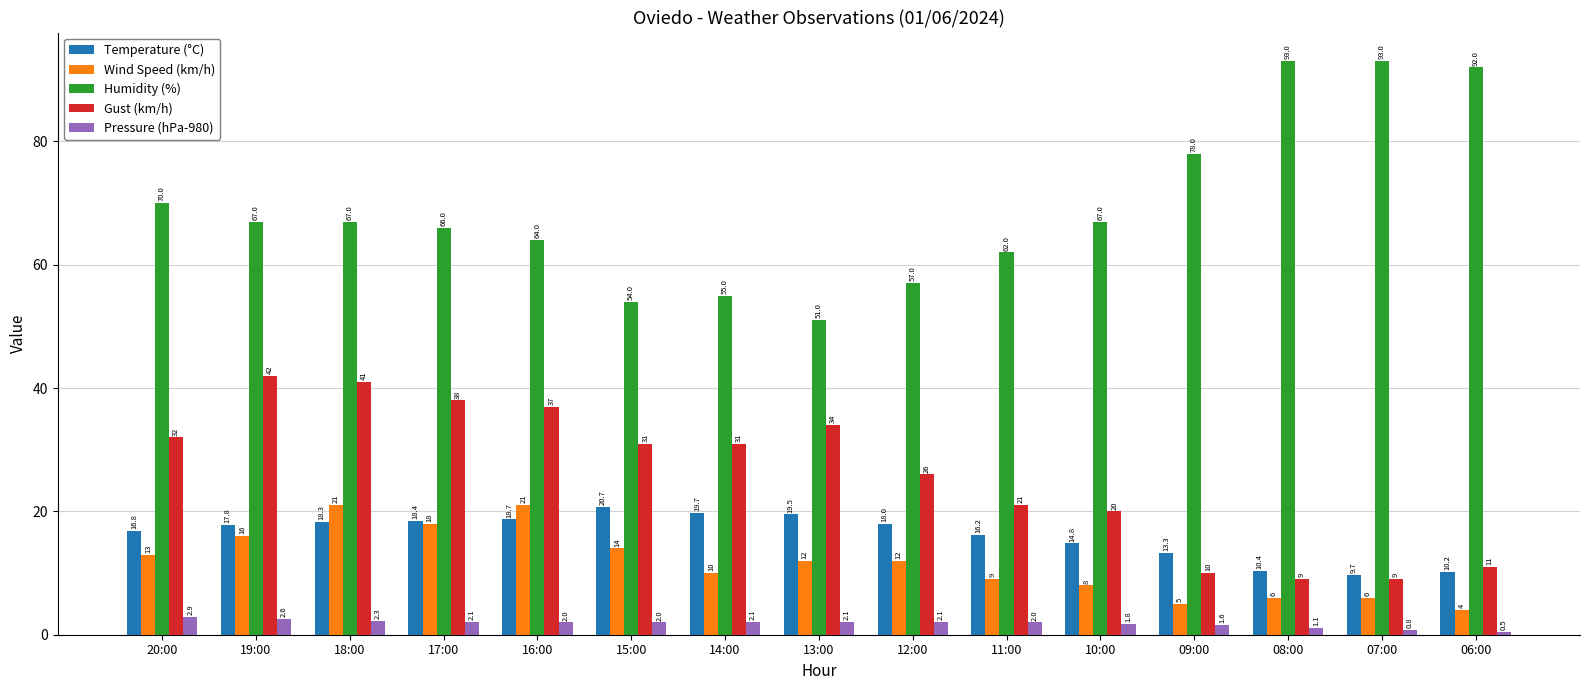

What is the difference between the Humidity (%) values at 16:00 and 19:00?

3.0